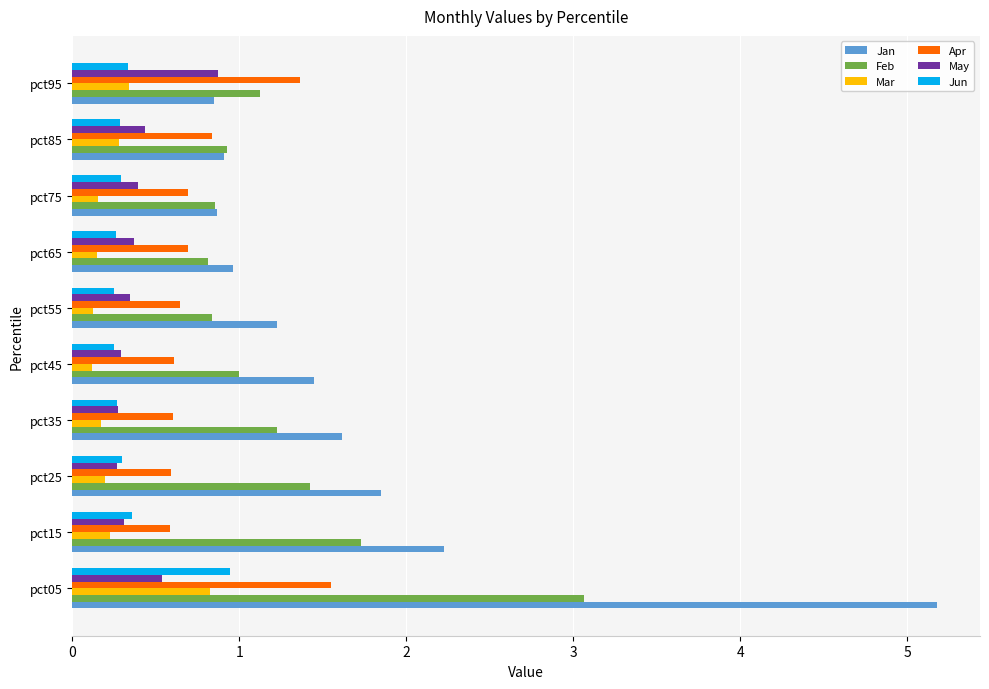

What is the sum of the Feb values at pct55 and pct95?

2.0